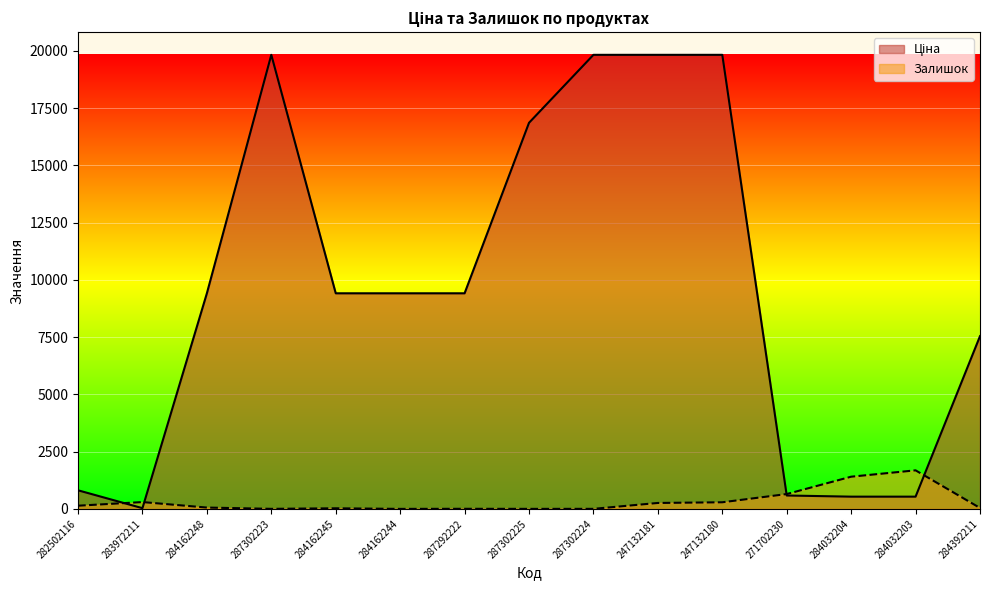

How many values in the Залишок series are below 59?

7